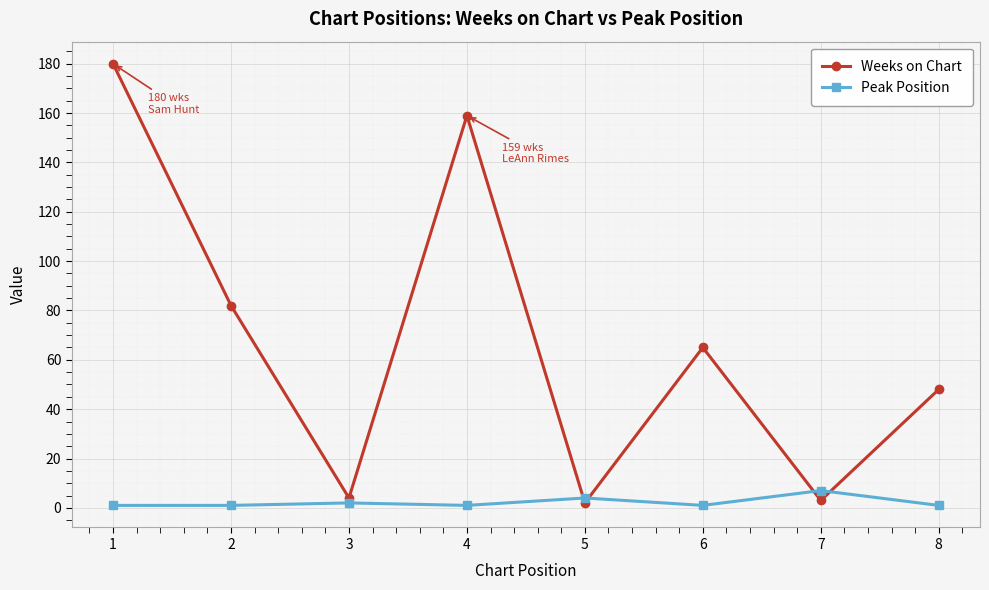

At which label is Weeks on Chart closest to 91?

2